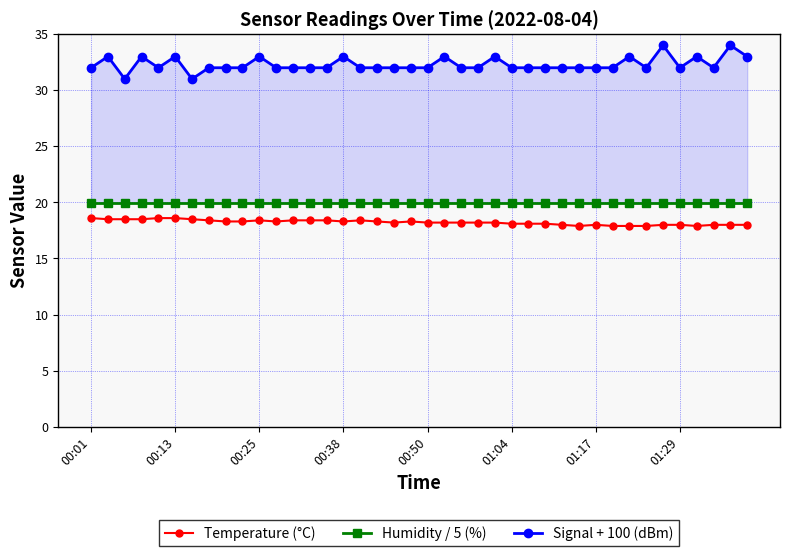

Which series has the largest range (max minus min)?

Signal + 100 (dBm)